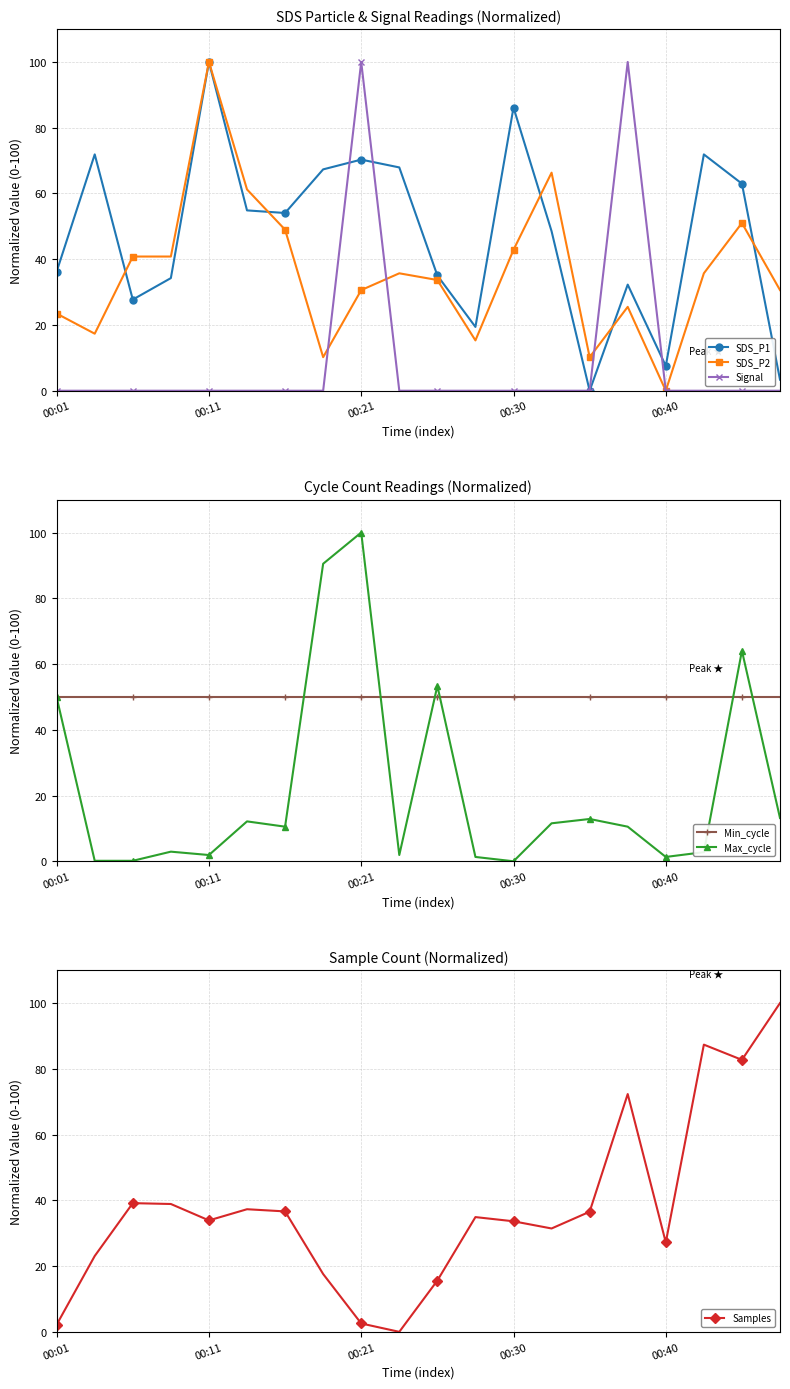

At which category does Samples reach its first local valley?

00:11